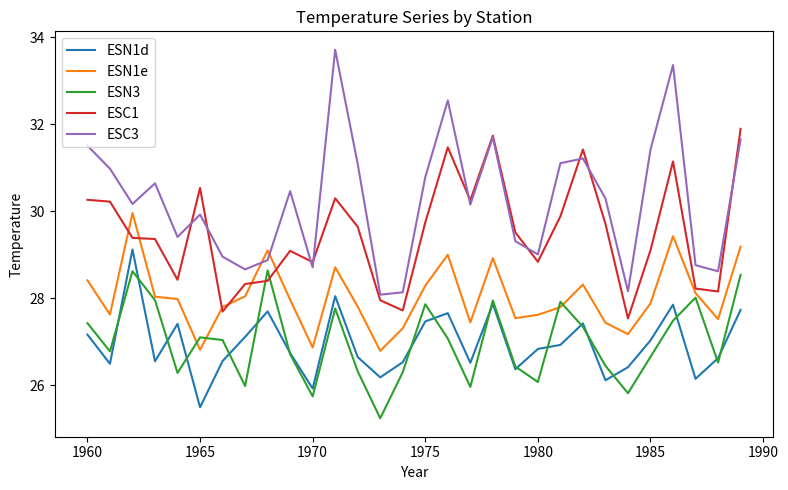

Rank the series by their maximum value, from highest to lowest.

ESC3, ESC1, ESN1e, ESN1d, ESN3